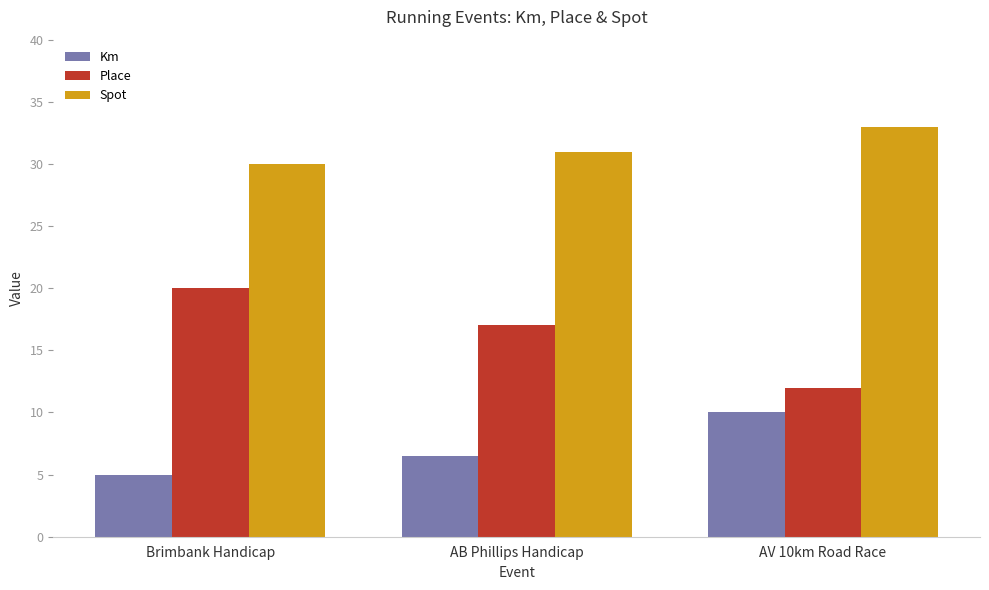

Which series has the widest spread of values?

Place